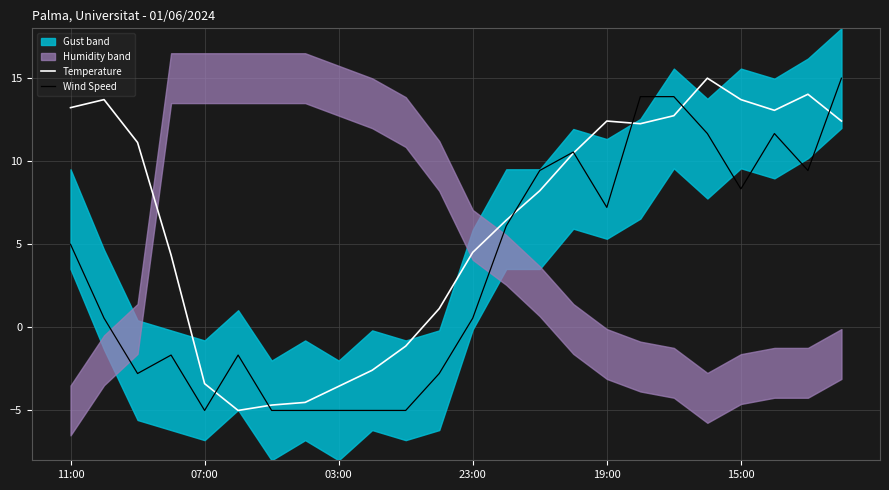

How many lines are shown in the chart?

2